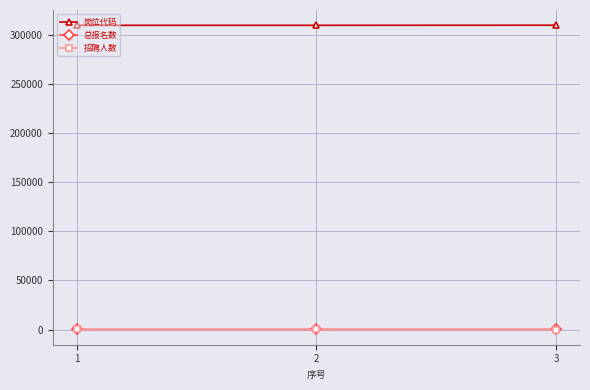

True or false: 岗位代码 has a value of 133935 at 1.

False